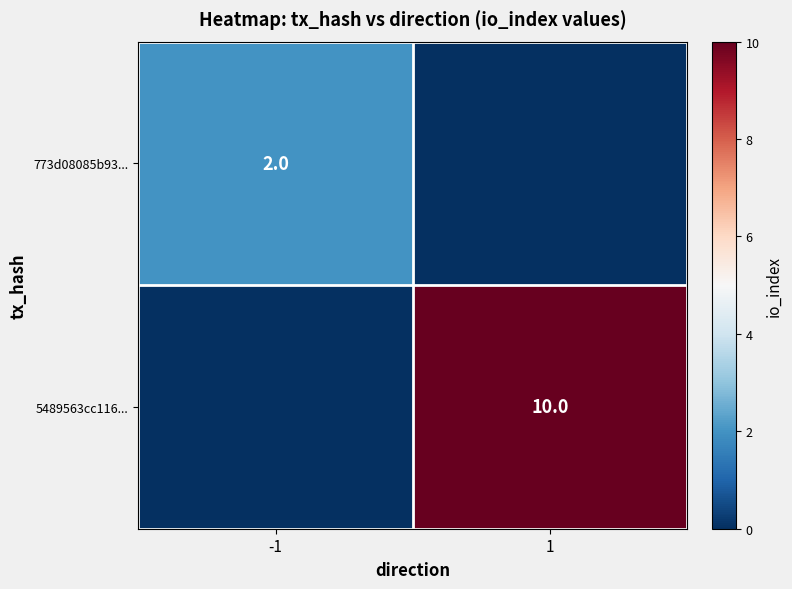

True or false: 5489563cc116... has a value of 2 at 1.

False